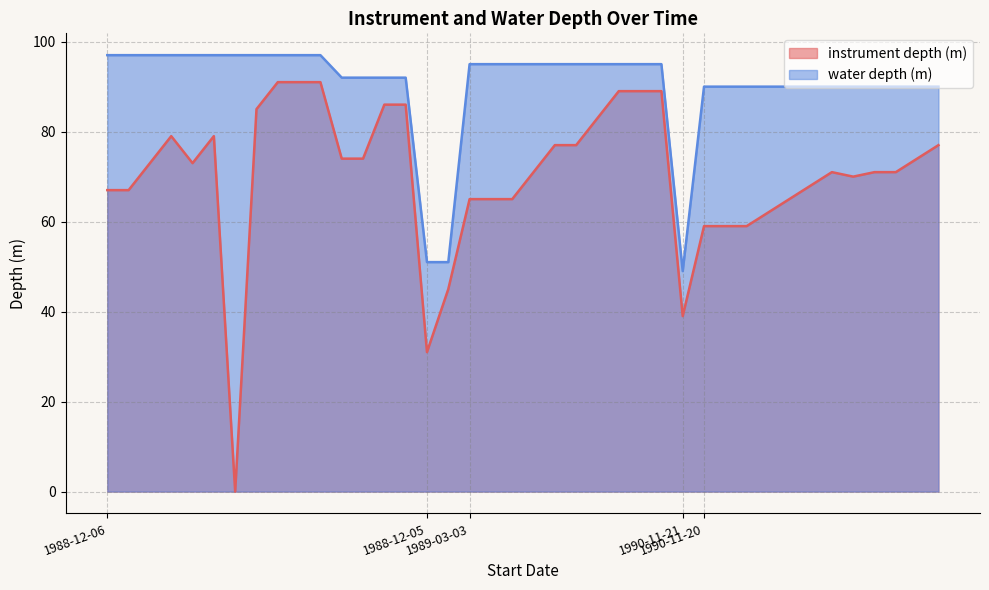

Reading left to right, what are all the values shown in this chart?

instrument depth (m): 67	67	73	79	73	79	0	85	91	91	91	74	74	86	86	31	45	65	65	65	71	77	77	83	89	89	89	39	59	59	59	62	65	68	71	70	71	71	74	77
water depth (m): 97	97	97	97	97	97	97	97	97	97	97	92	92	92	92	51	51	95	95	95	95	95	95	95	95	95	95	49	90	90	90	90	90	90	90	90	90	90	90	90